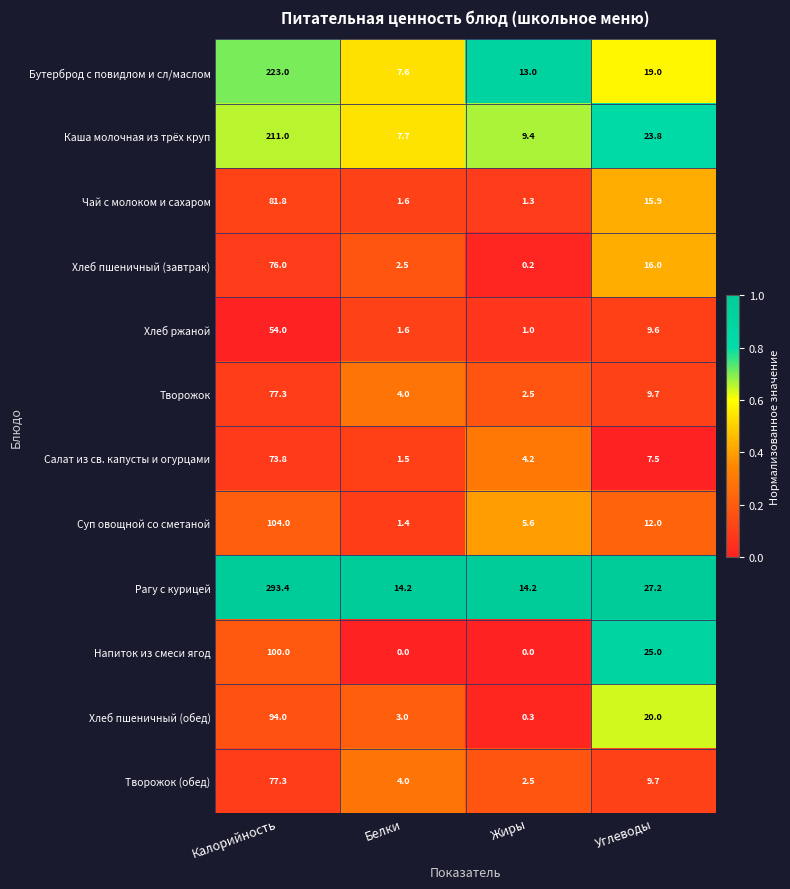

How many categories are shown in the chart?

4